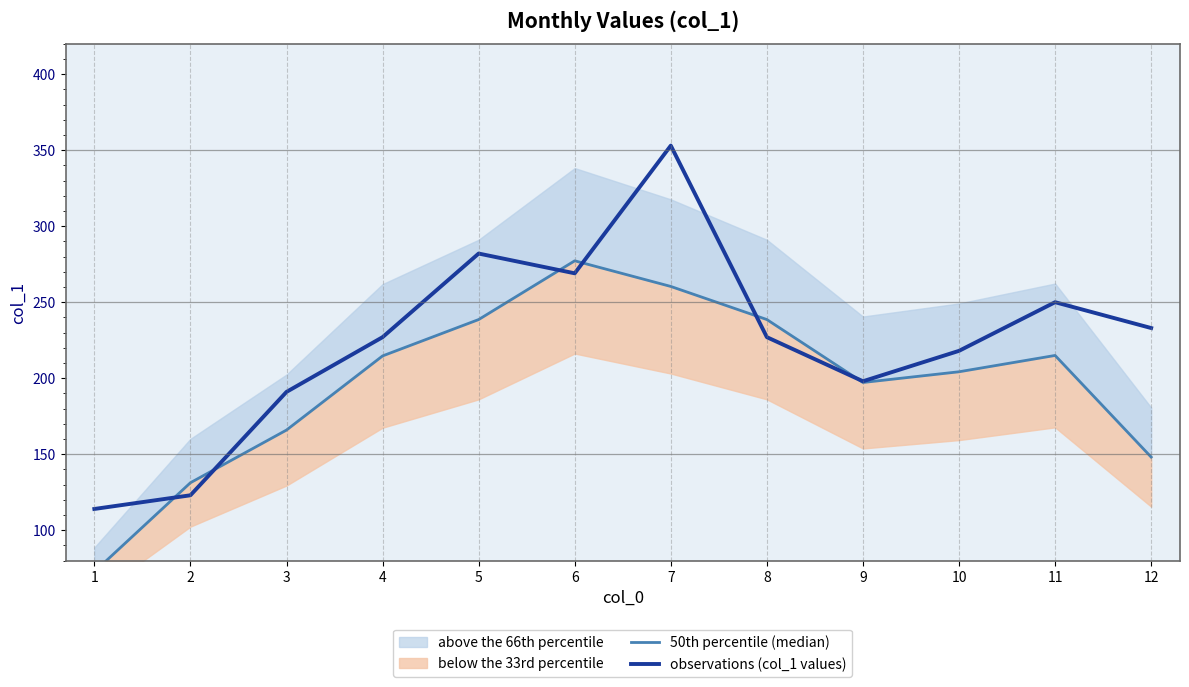

The observations (col_1 values) series shows 546.9 at 7. True or false?

False